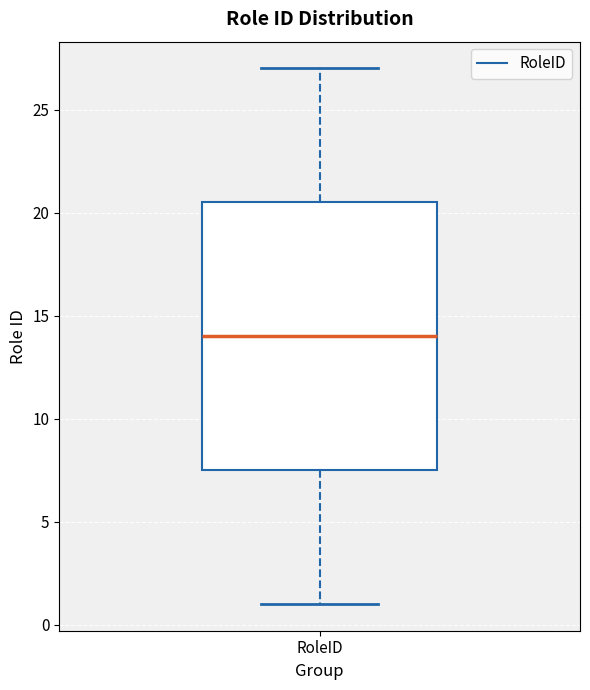

Where is the lower edge of the box for RoleID on the y-axis? The values are not printed on the chart, so give them approximately, as read against the axis.

7.5